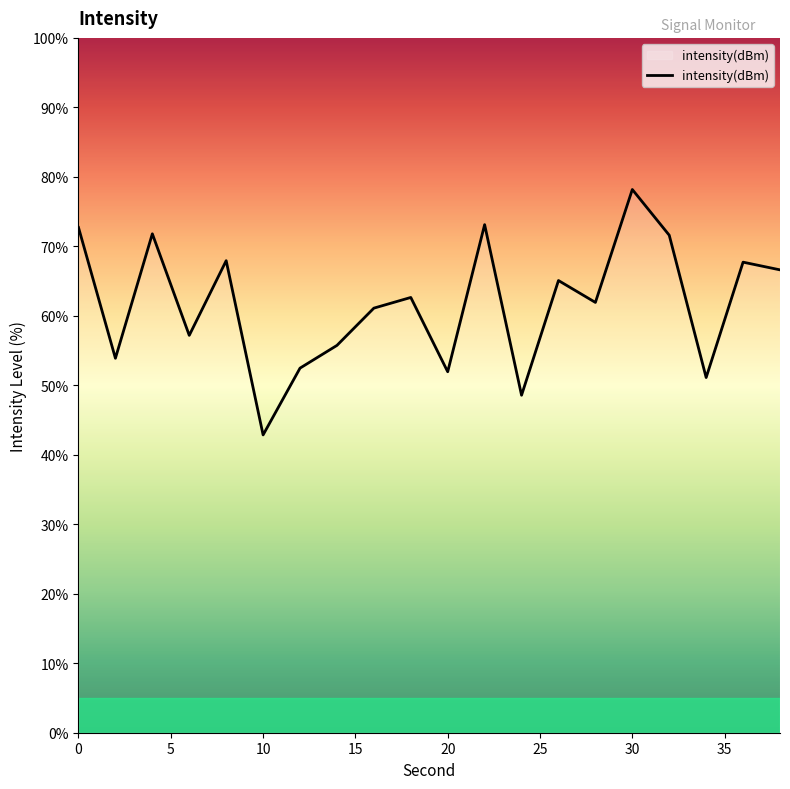

What is the smallest value displayed?

42.9